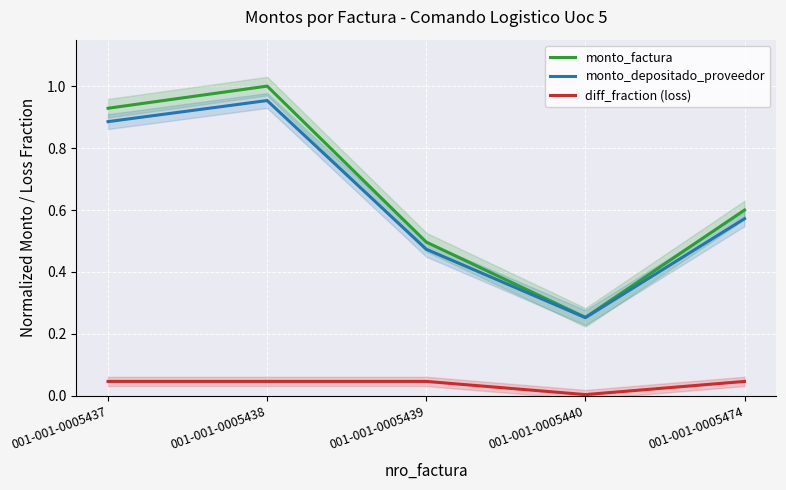

At how many categories does at least one series exceed 0?

5